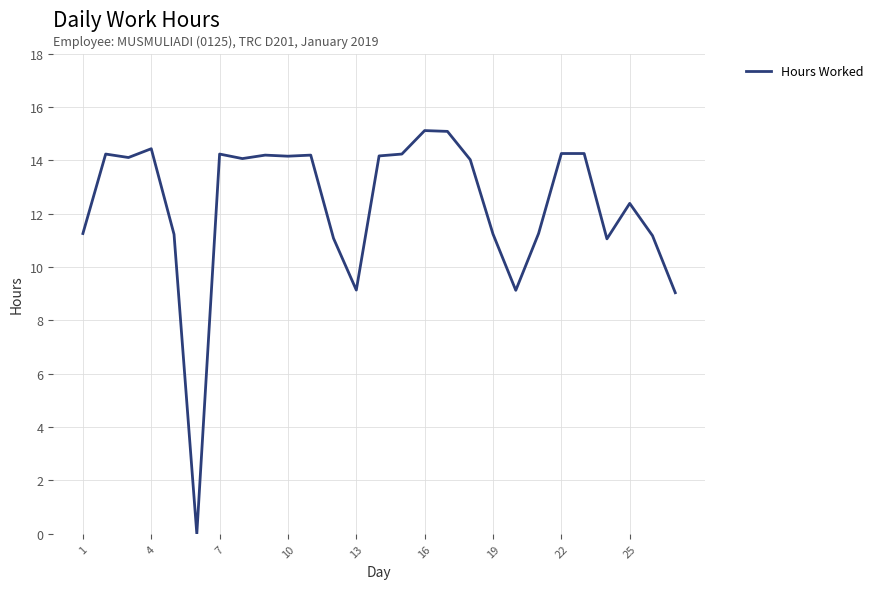

What is the maximum value shown in the chart?

15.1